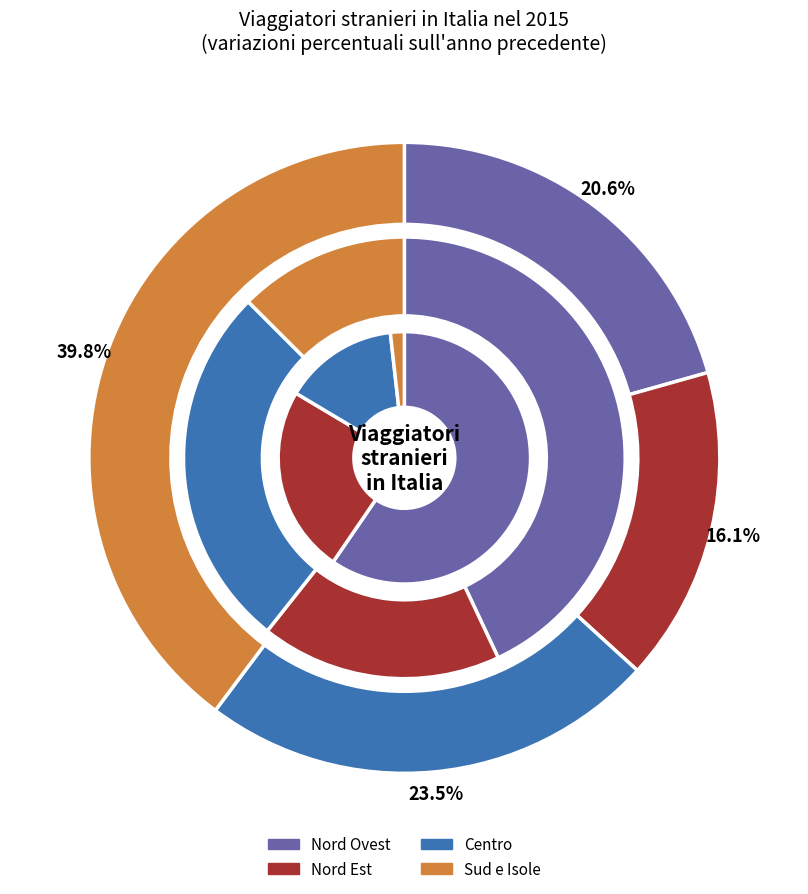

Does Nord Est account for over 50% of the chart?

No